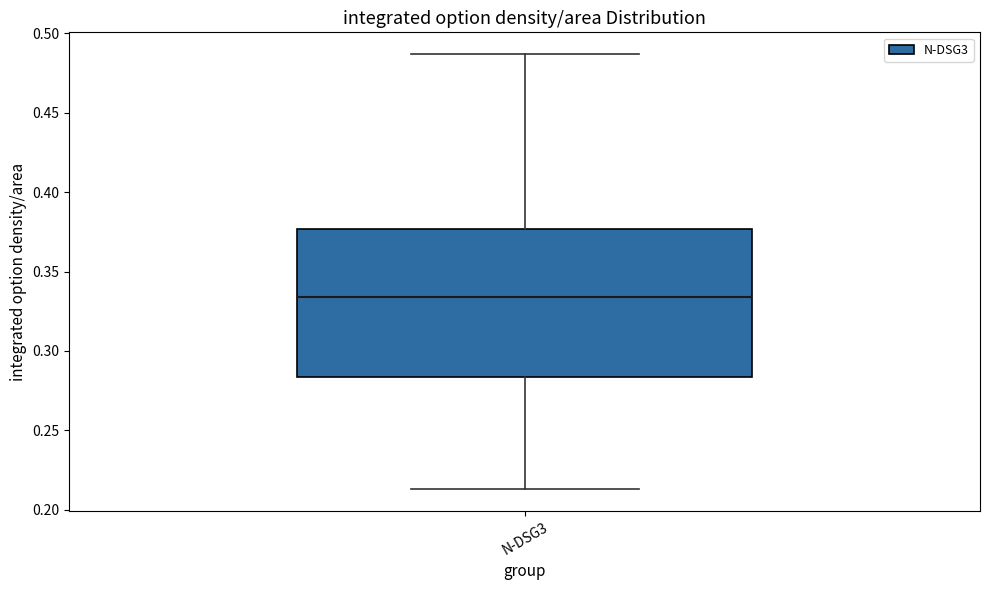

Transcribe this box plot: give where the median line is, the range the box spans, and where the two whiskers end, as read against the y-axis. The values are not printed on the chart, so give them approximately, as read against the axis.

median 0.335, box 0.285 to 0.375, whiskers 0.215 to 0.485